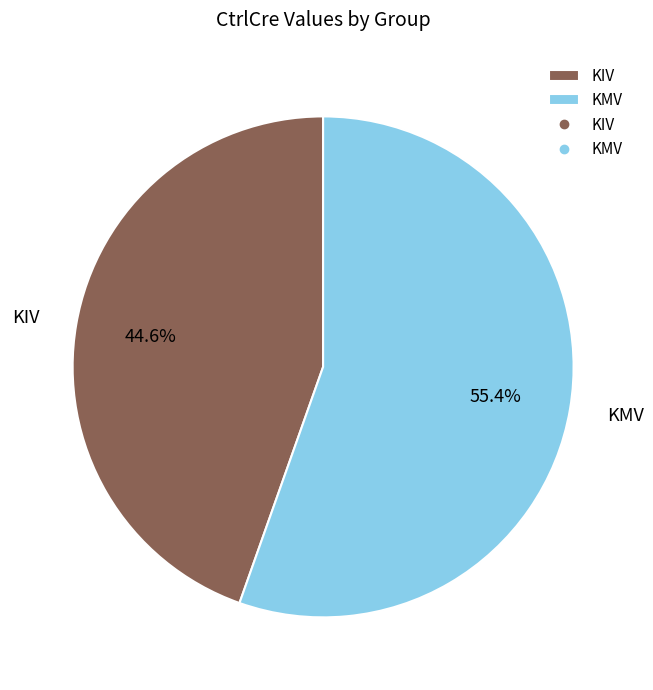

Which has a higher value, KIV or KMV?

KMV